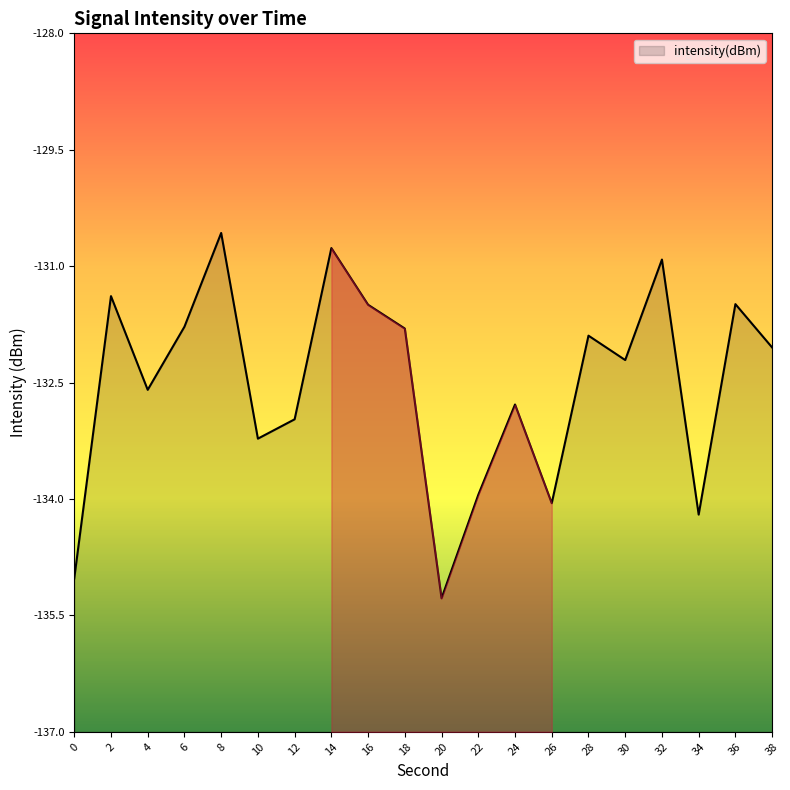

List the labels in order of value, largest first.

8, 14, 32, 2, 36, 16, 6, 18, 28, 38, 30, 4, 24, 12, 10, 22, 26, 34, 0, 20